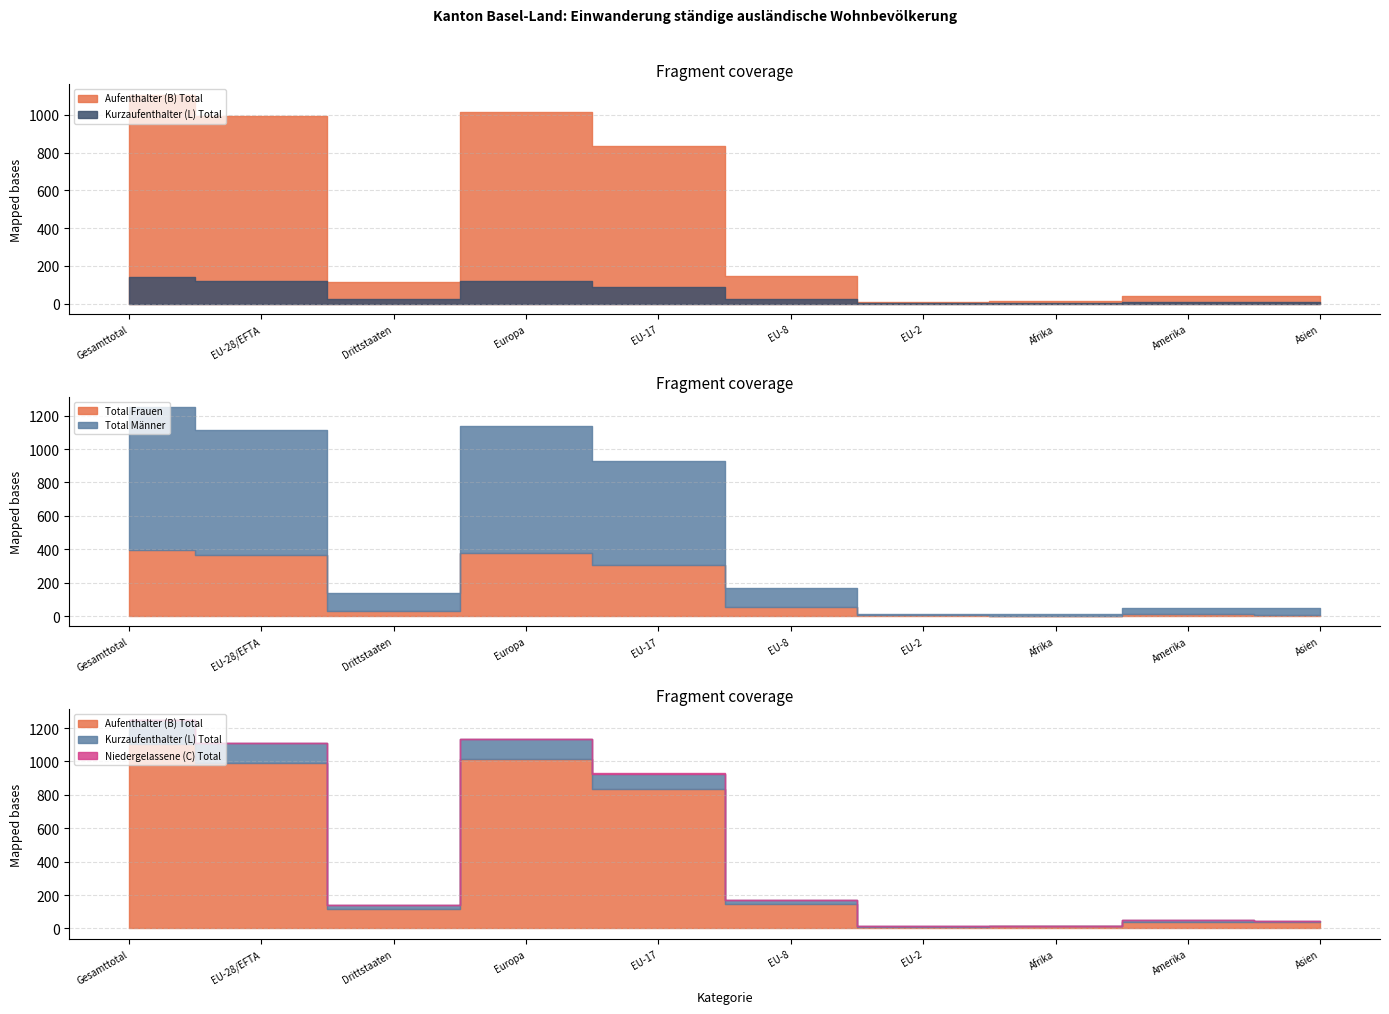

What is the label of the 6th point from the right?

EU-17